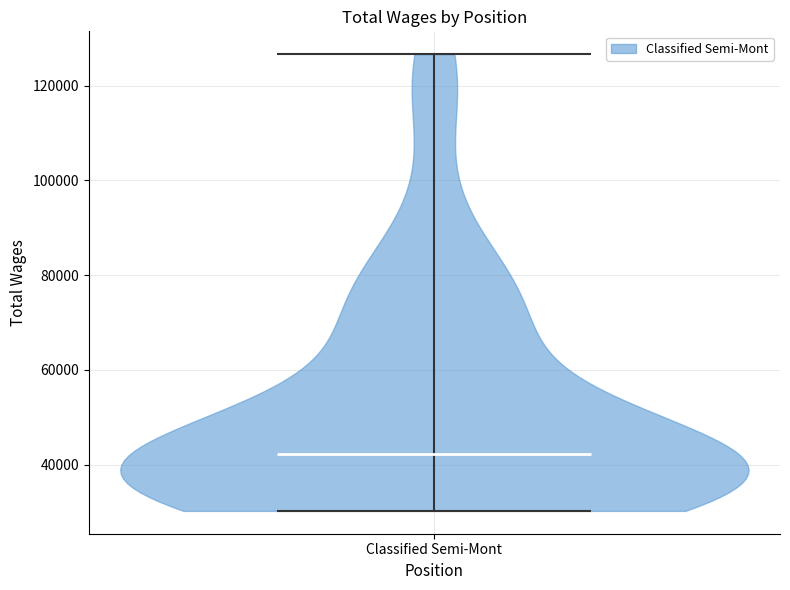

Read this violin plot against the y-axis: where its median line is, and the lowest and highest points the violin reaches. The values are not printed on the chart, so give them approximately, as read against the axis.

median line 42000, lowest point 30000, highest point 126000